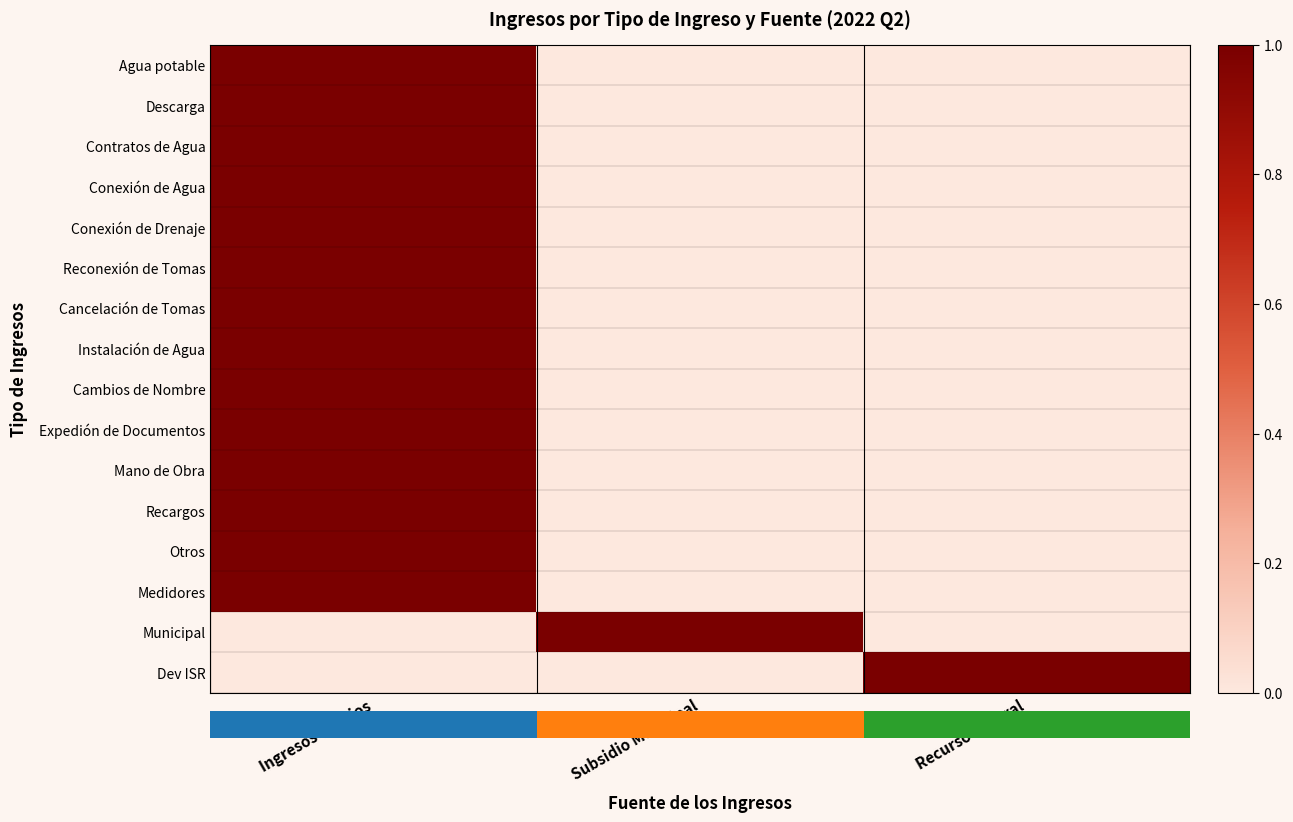

Reading left to right, transcribe all the data shown in this chart.

Agua potable: Ingresos Propios=1	Subsidio Municipal=0	Recurso Federal=0
Descarga: Ingresos Propios=1	Subsidio Municipal=0	Recurso Federal=0
Contratos de Agua: Ingresos Propios=1	Subsidio Municipal=0	Recurso Federal=0
Conexión de Agua: Ingresos Propios=1	Subsidio Municipal=0	Recurso Federal=0
Conexión de Drenaje: Ingresos Propios=1	Subsidio Municipal=0	Recurso Federal=0
Reconexión de Tomas: Ingresos Propios=1	Subsidio Municipal=0	Recurso Federal=0
Cancelación de Tomas: Ingresos Propios=1	Subsidio Municipal=0	Recurso Federal=0
Instalación de Agua: Ingresos Propios=1	Subsidio Municipal=0	Recurso Federal=0
Cambios de Nombre: Ingresos Propios=1	Subsidio Municipal=0	Recurso Federal=0
Expedión de Documentos: Ingresos Propios=1	Subsidio Municipal=0	Recurso Federal=0
Mano de Obra: Ingresos Propios=1	Subsidio Municipal=0	Recurso Federal=0
Recargos: Ingresos Propios=1	Subsidio Municipal=0	Recurso Federal=0
Otros: Ingresos Propios=1	Subsidio Municipal=0	Recurso Federal=0
Medidores: Ingresos Propios=1	Subsidio Municipal=0	Recurso Federal=0
Municipal: Ingresos Propios=0	Subsidio Municipal=1	Recurso Federal=0
Dev ISR: Ingresos Propios=0	Subsidio Municipal=0	Recurso Federal=1